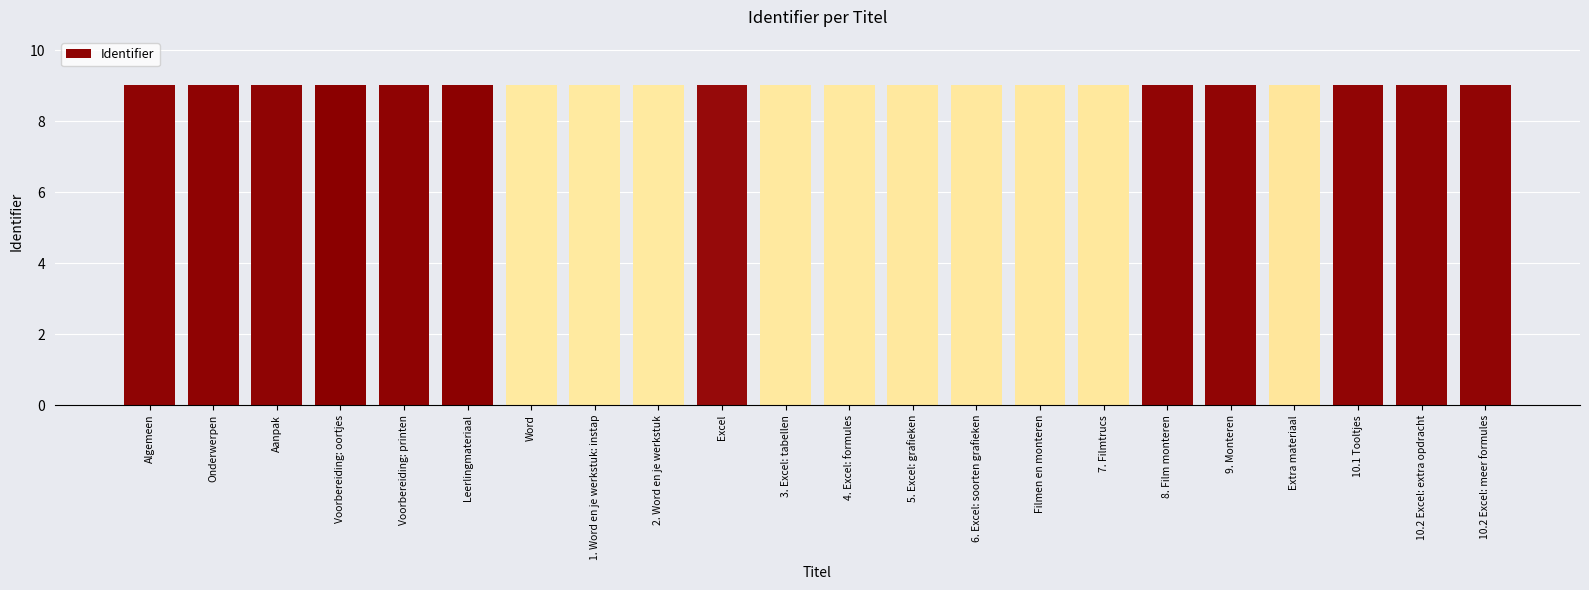

What is the label of the 10th bar from the left?

Excel